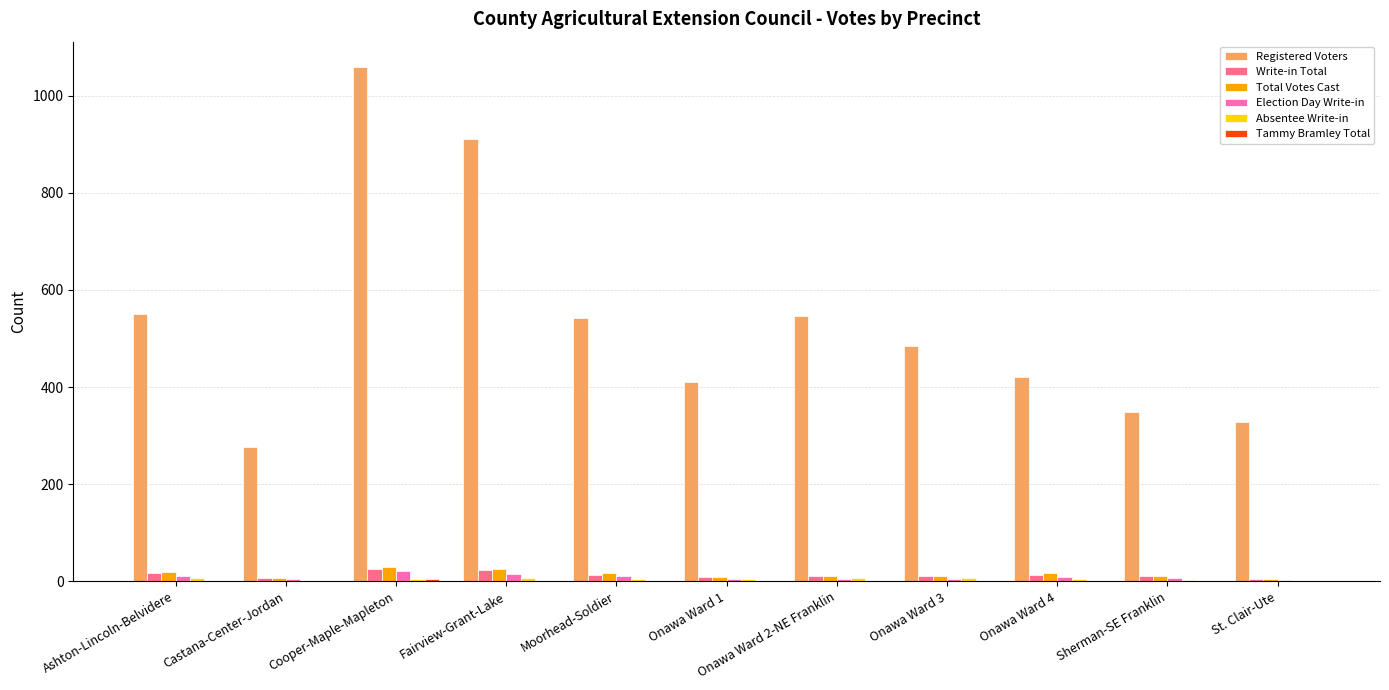

Which series has the largest total across all categories?

Registered Voters